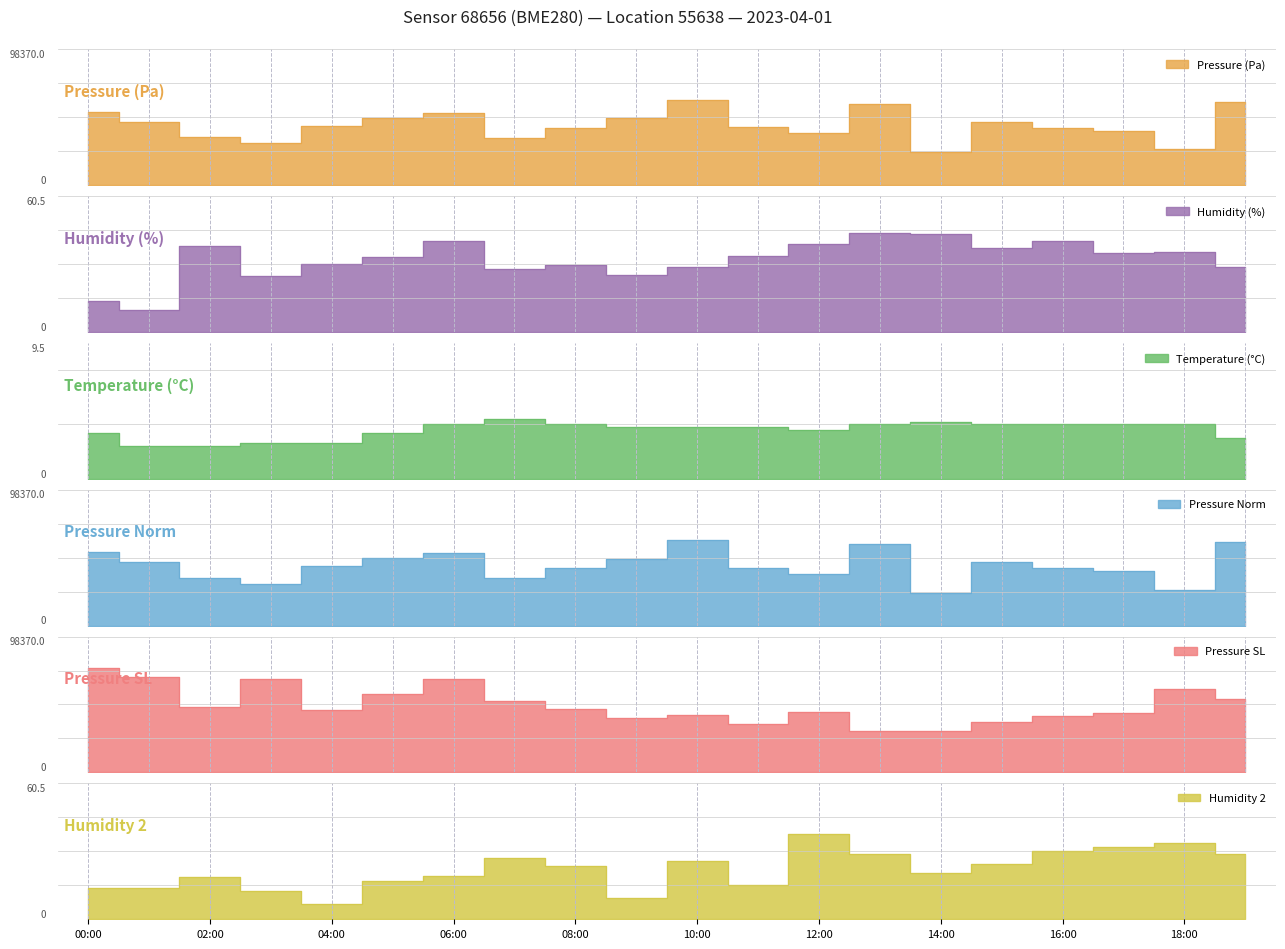

What is the difference between the highest and lowest values at 06:00?

98348.4